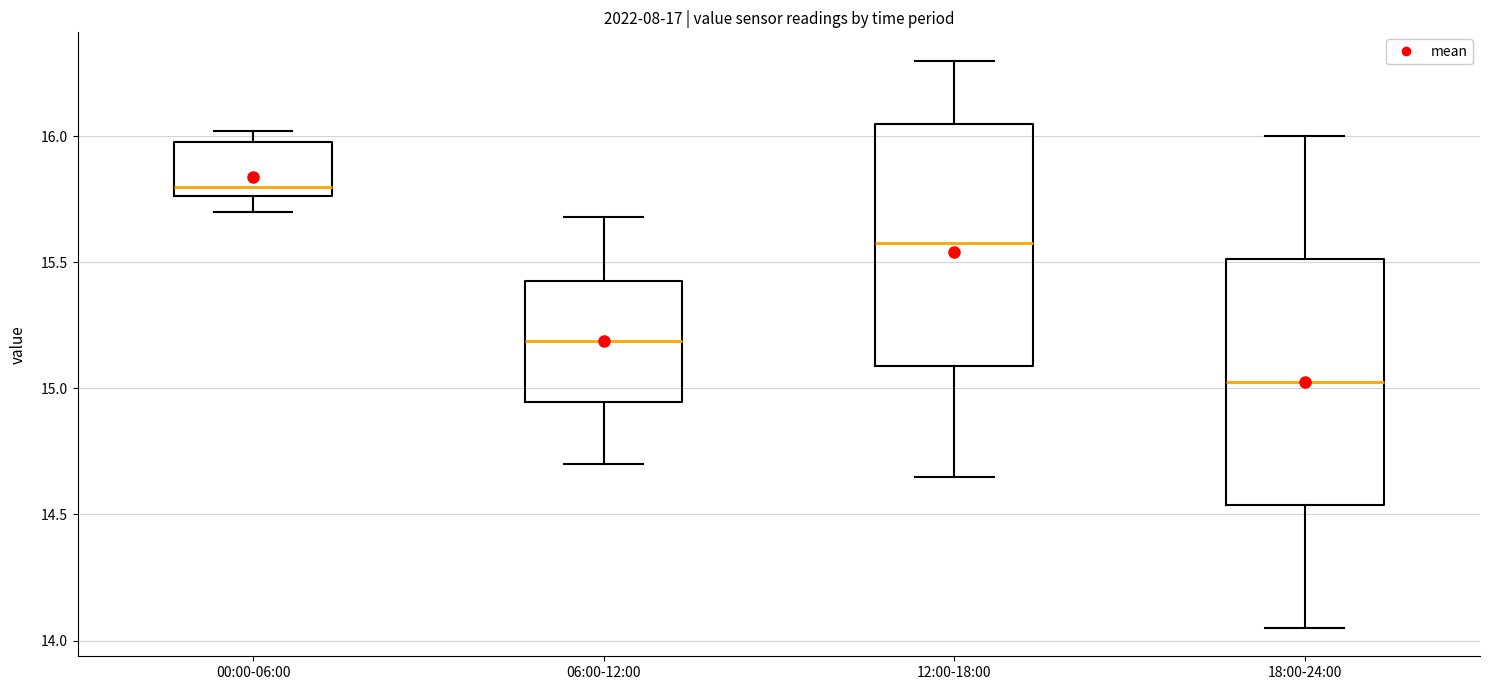

Where does the lower whisker of the box for 18:00-24:00 end on the y-axis? The values are not printed on the chart, so give them approximately, as read against the axis.

14.05